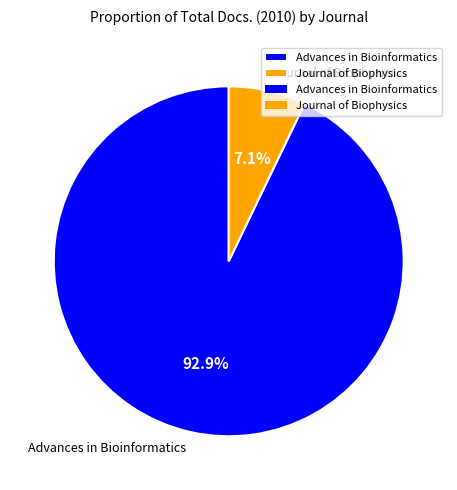

Which slice is the smallest?

Journal of Biophysics